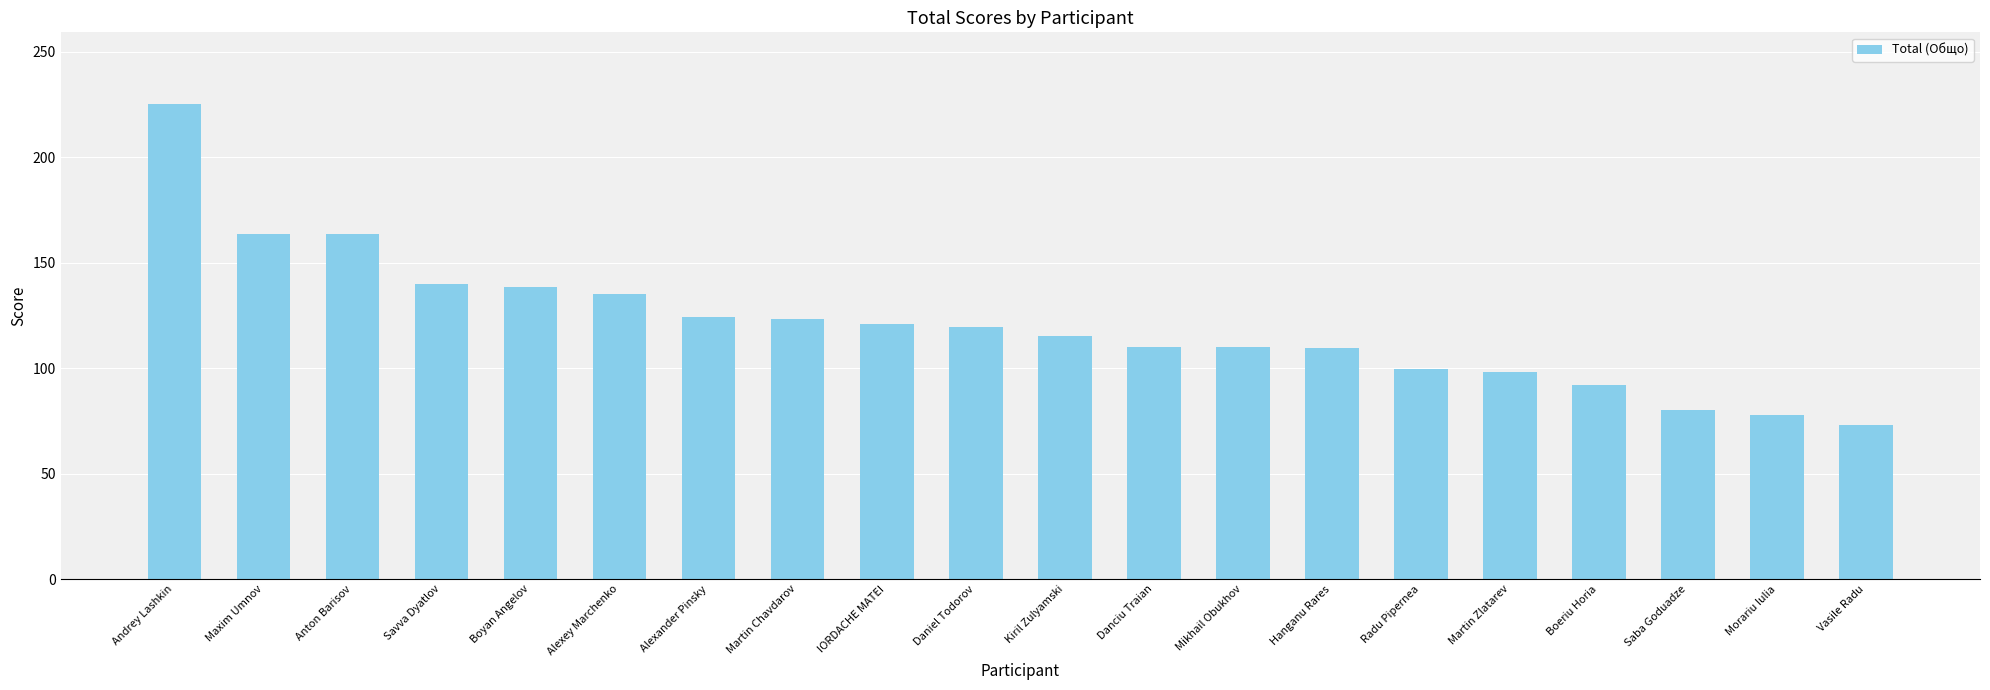

The value at Mikhail Obukhov is 159.1. True or false?

False